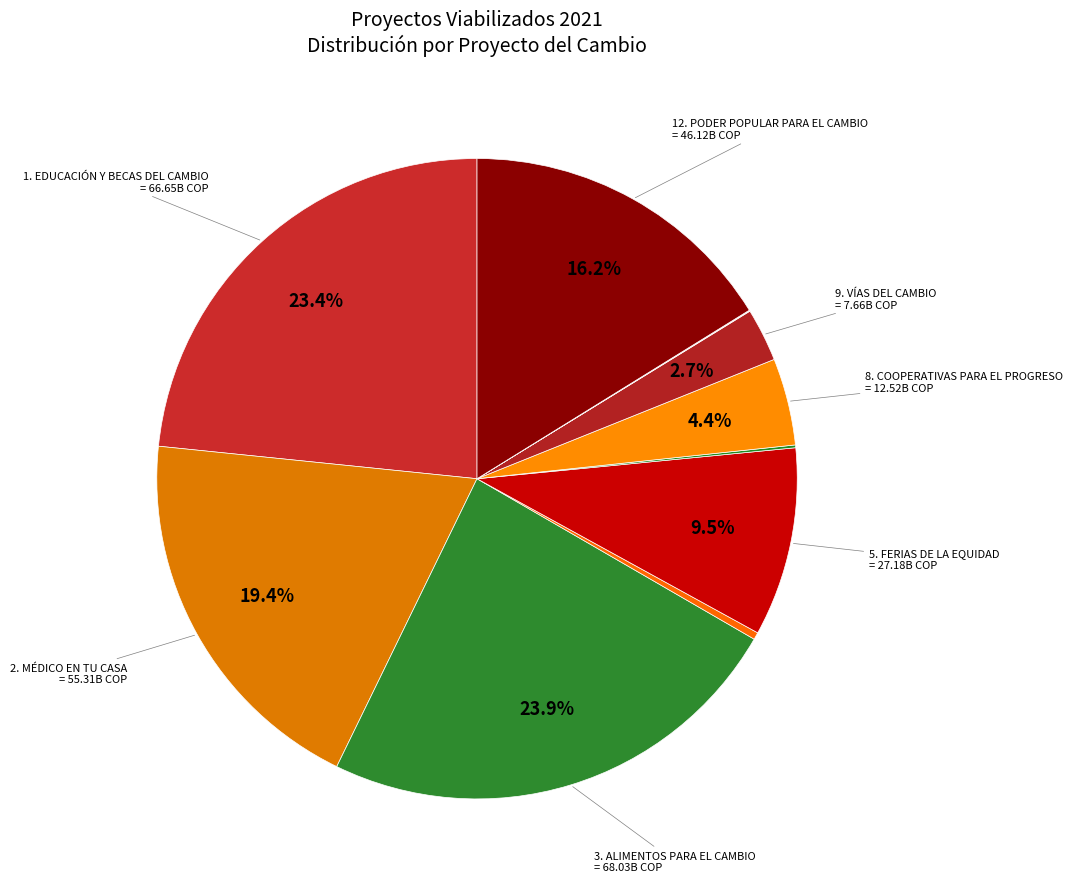

Rank the categories by value from highest to lowest.

3. ALIMENTOS PARA EL CAMBIO, 1. EDUCACIÓN Y BECAS DEL CAMBIO, 2. MÉDICO EN TU CASA, 12. PODER POPULAR PARA EL CAMBIO, 5. FERIAS DE LA EQUIDAD, 8. COOPERATIVAS PARA EL PROGRESO, 9. VÍAS DEL CAMBIO, 4. DEPORTE PARA LA ALEGRIA, 7. GESTIÓN AMBIENTAL PARA LA VIDA, 10. CAMBIO POR LA PAZ, 11. POLÍTICAS PÚBLICAS PARA EL CAMBIO